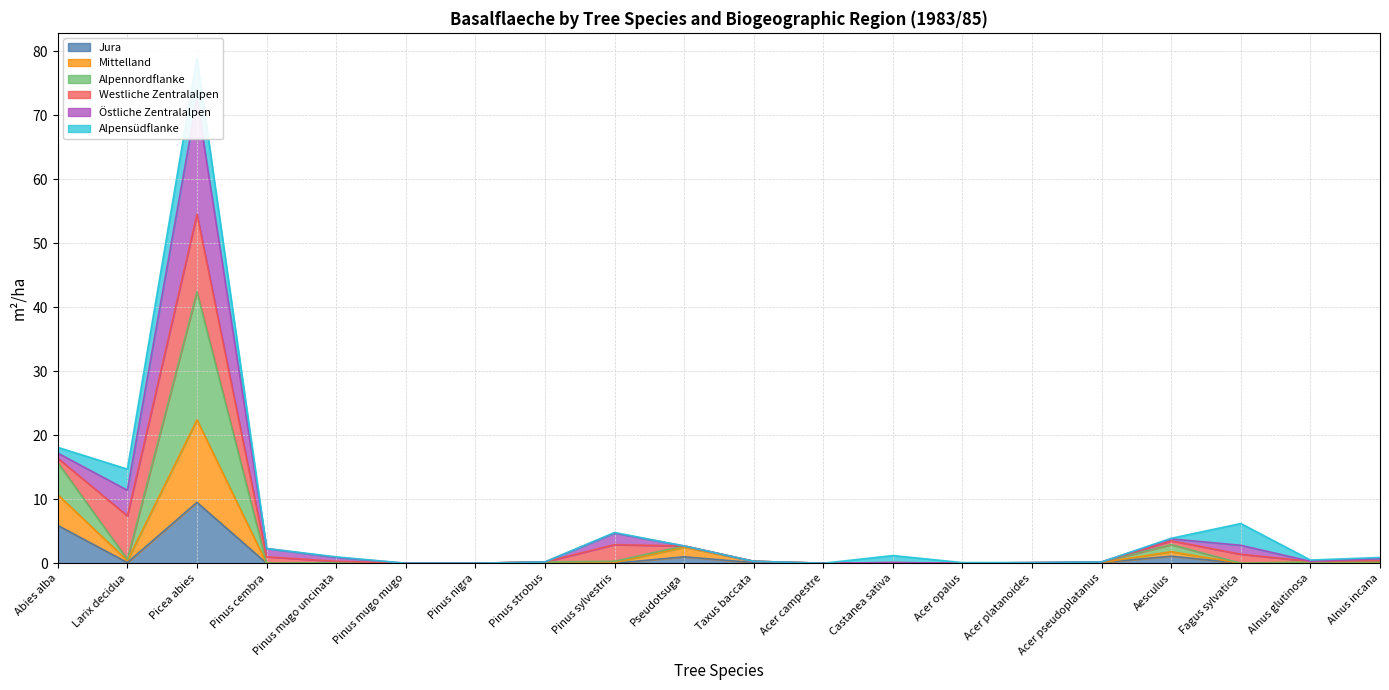

At which label does Jura reach its peak?

Picea abies